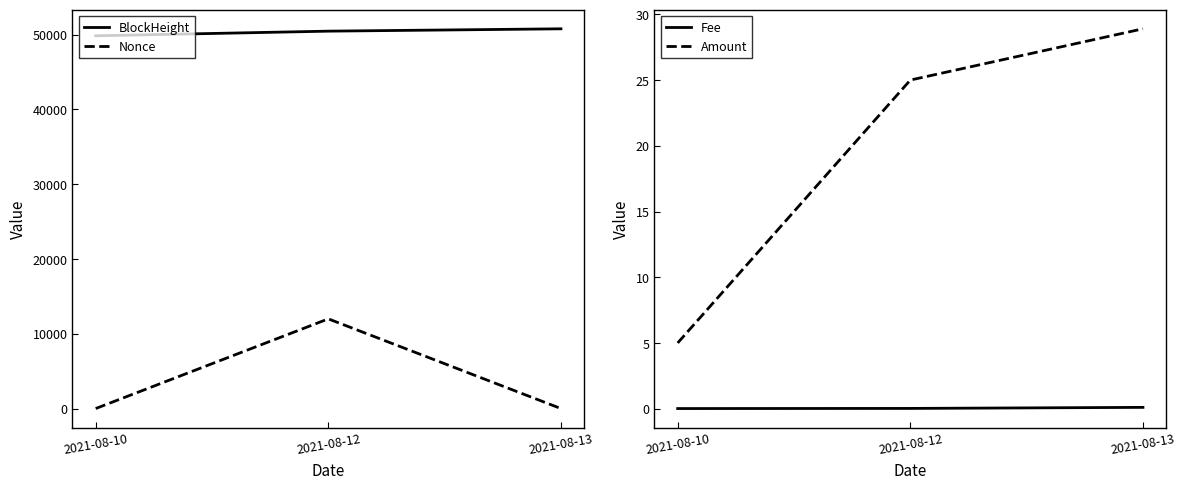

What is the value of the Nonce point at the 2nd from the left?

11991.0